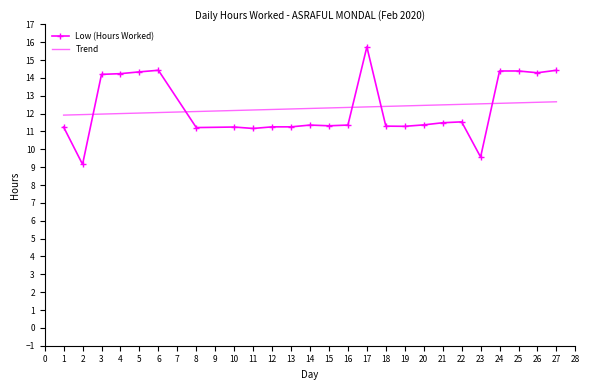

Reading right to left, what are all the values shown in this chart?

27=14.4	26=14.3	25=14.4	24=14.4	23=9.6	22=11.5	21=11.5	20=11.4	19=11.3	18=11.3	17=15.7	16=11.4	15=11.3	14=11.4	13=11.3	12=11.3	11=11.2	10=11.2	8=11.2	6=14.4	5=14.3	4=14.2	3=14.2	2=9.2	1=11.2